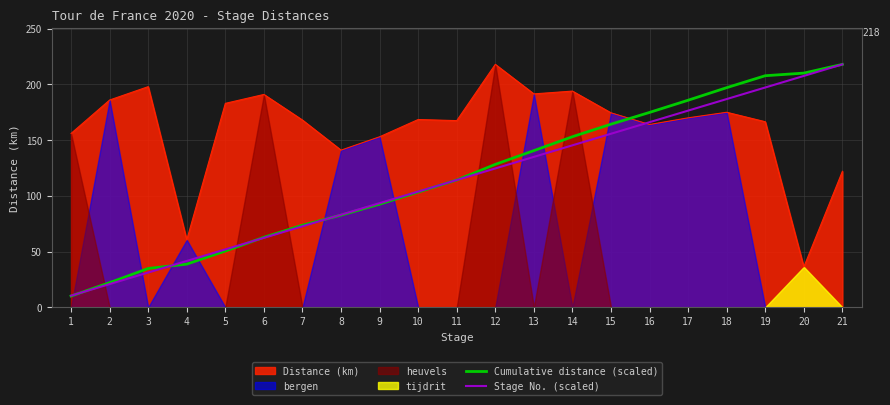

Rank the categories by Stage No. (scaled) value from lowest to highest.

1, 2, 3, 4, 5, 6, 7, 8, 9, 10, 11, 12, 13, 14, 15, 16, 17, 18, 19, 20, 21